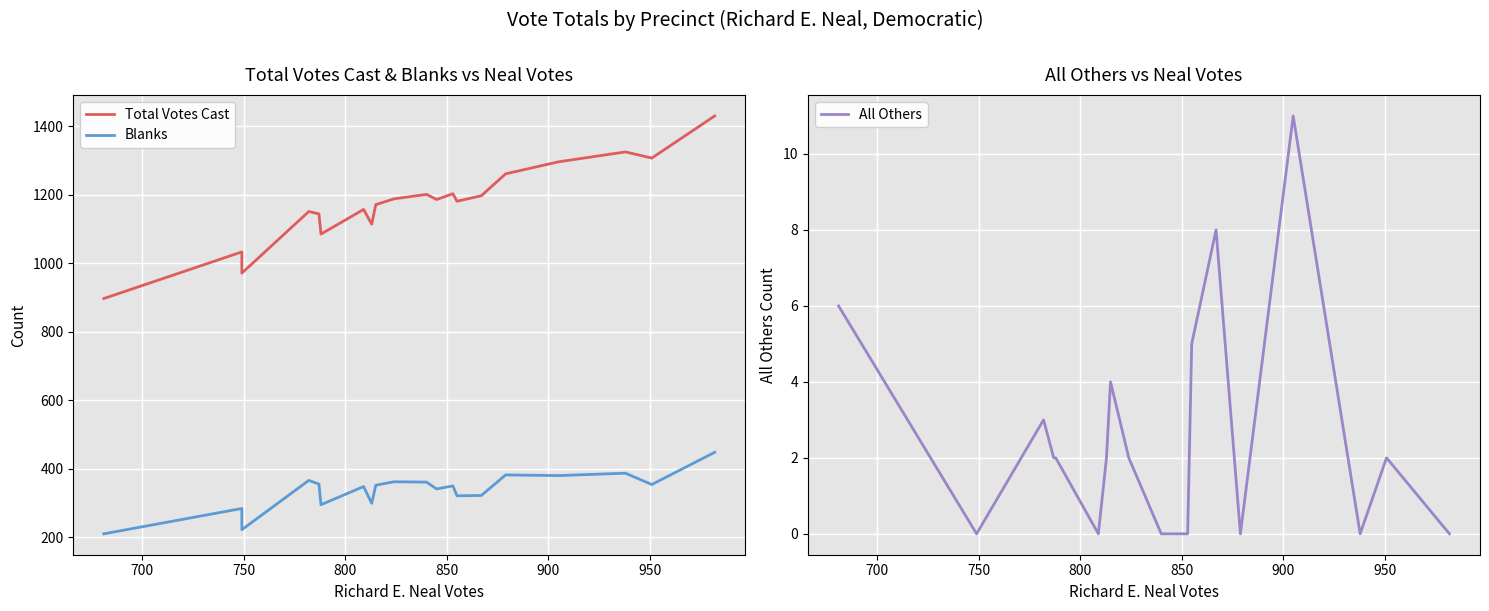

Is the value of All Others at 10 greater than the value of Total Votes Cast at 750?

No